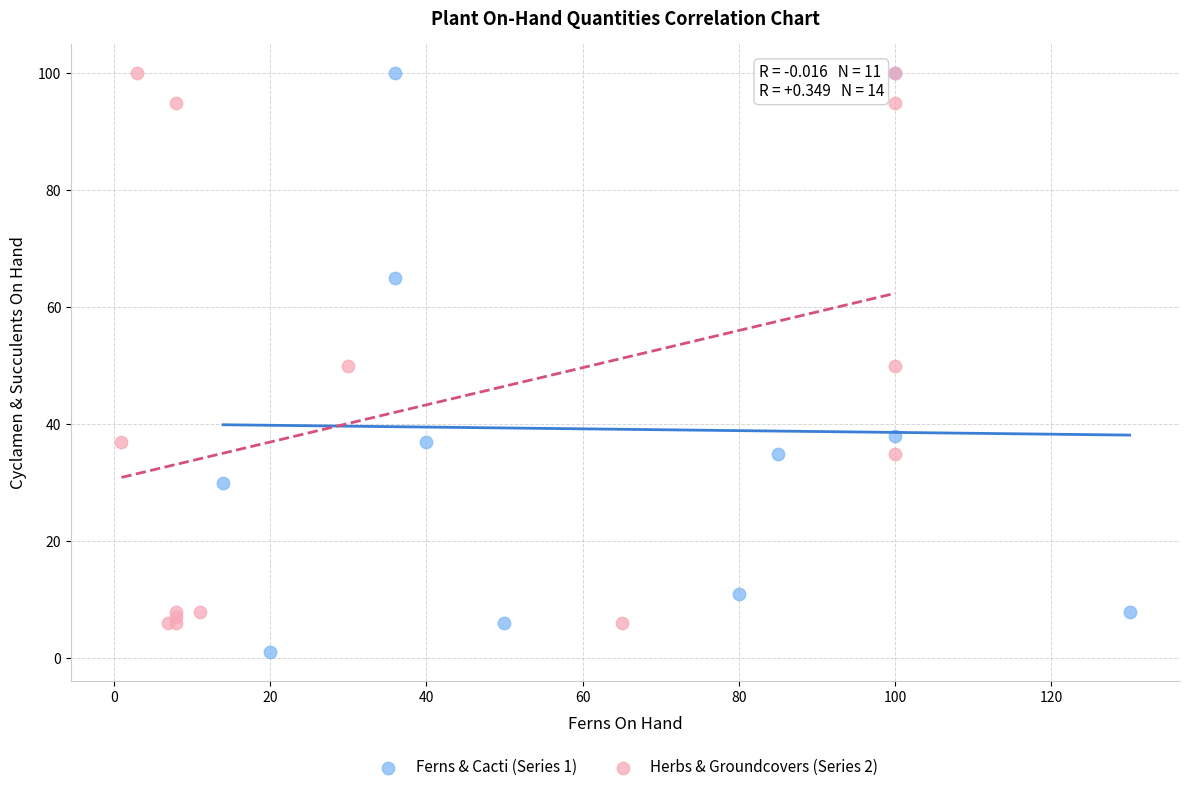

Which series has the largest Y range (max minus min)?

Ferns & Cacti (Series 1)